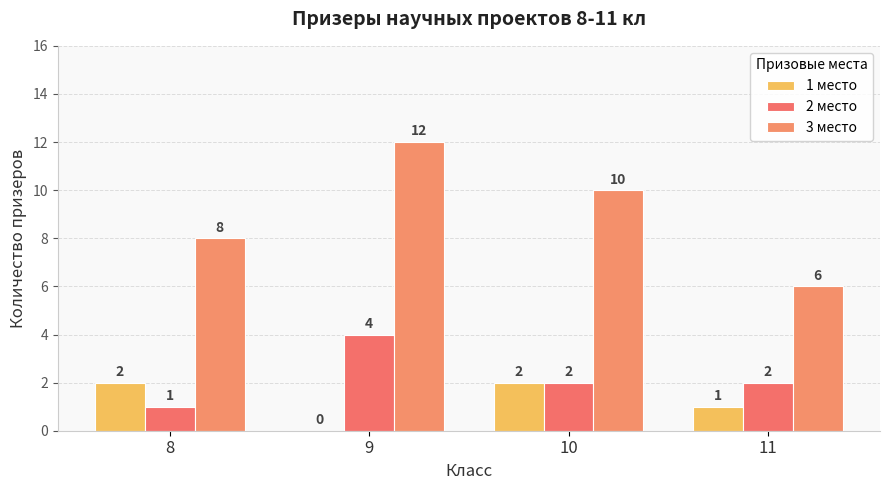

True or false: 1 место has a value of 1 at 9.

False